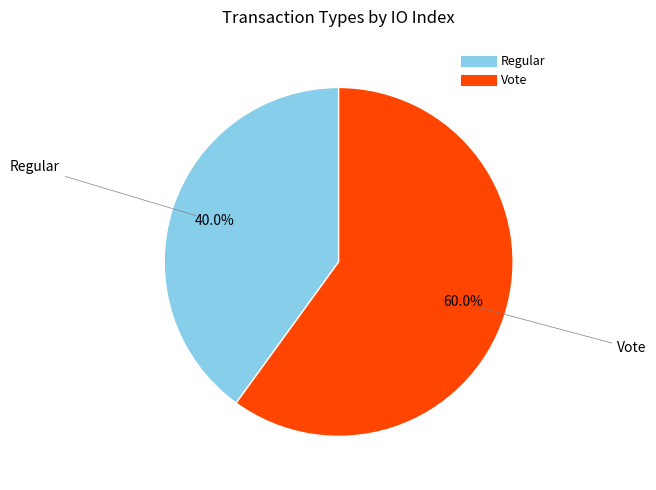

To the nearest percent, what is the combined percentage of Regular and Vote?

100%